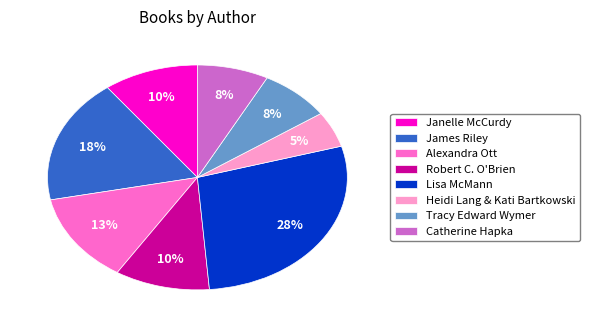

To the nearest percent, what portion does Janelle McCurdy represent?

10%